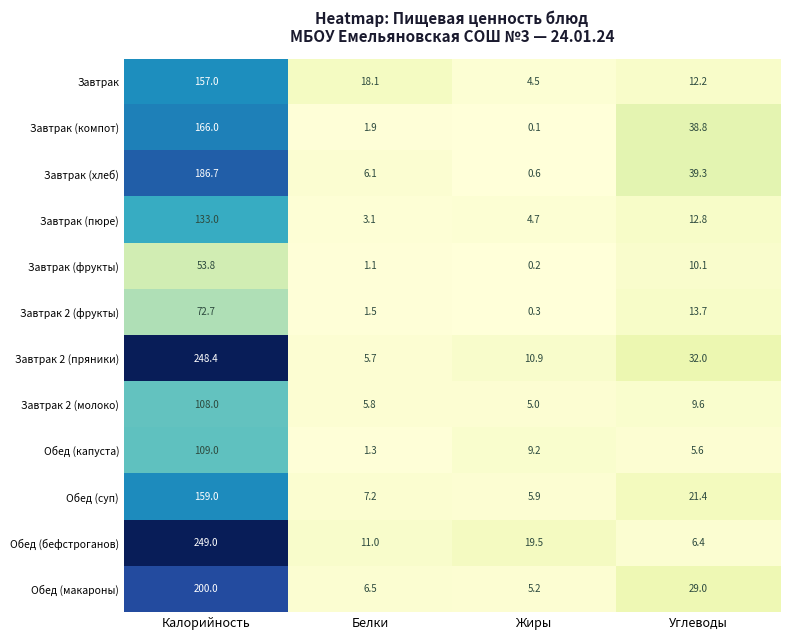

Which category has the highest value across all series?

Калорийность